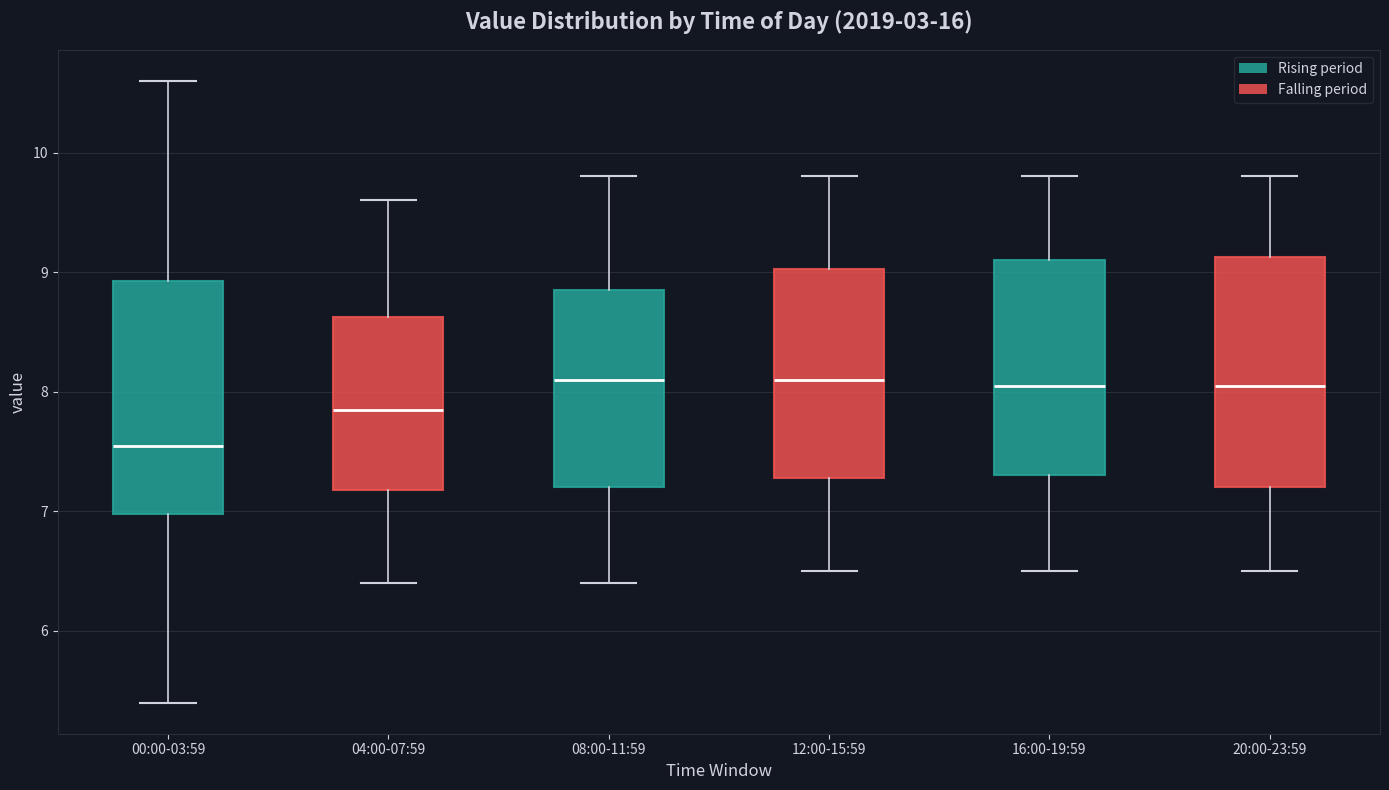

Reading left to right, transcribe this box plot: for each box, give where its median line is, the range the box spans, and where its two whiskers end, as read against the y-axis. The values are not printed on the chart, so give them approximately, as read against the axis.

00:00-03:59: median 7.6, box 7.0 to 8.9, whiskers 5.4 to 10.6
04:00-07:59: median 7.9, box 7.2 to 8.6, whiskers 6.4 to 9.6
08:00-11:59: median 8.1, box 7.2 to 8.9, whiskers 6.4 to 9.8
12:00-15:59: median 8.1, box 7.3 to 9.0, whiskers 6.5 to 9.8
16:00-19:59: median 8.1, box 7.3 to 9.1, whiskers 6.5 to 9.8
20:00-23:59: median 8.1, box 7.2 to 9.1, whiskers 6.5 to 9.8